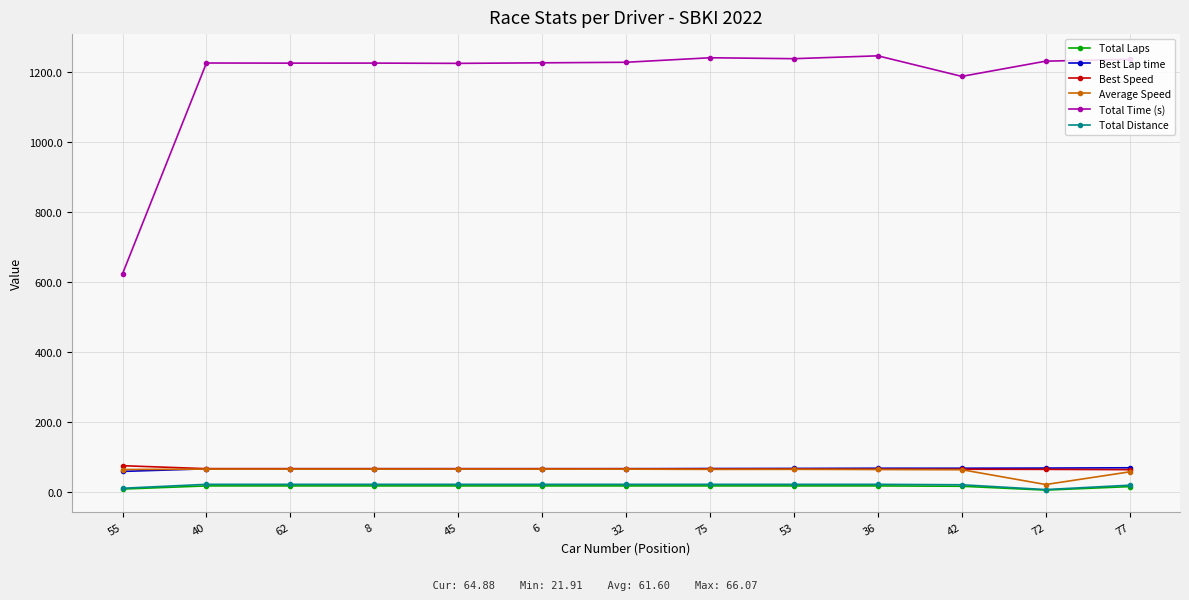

What is the highest value of the Total Laps series?

18.0